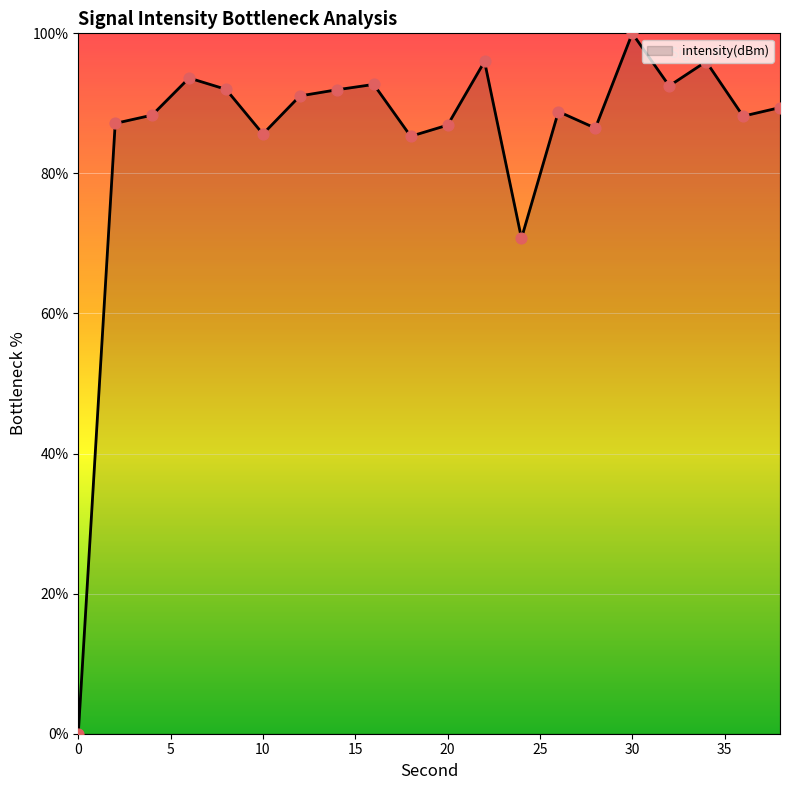

What is the maximum value shown in the chart?

100.0